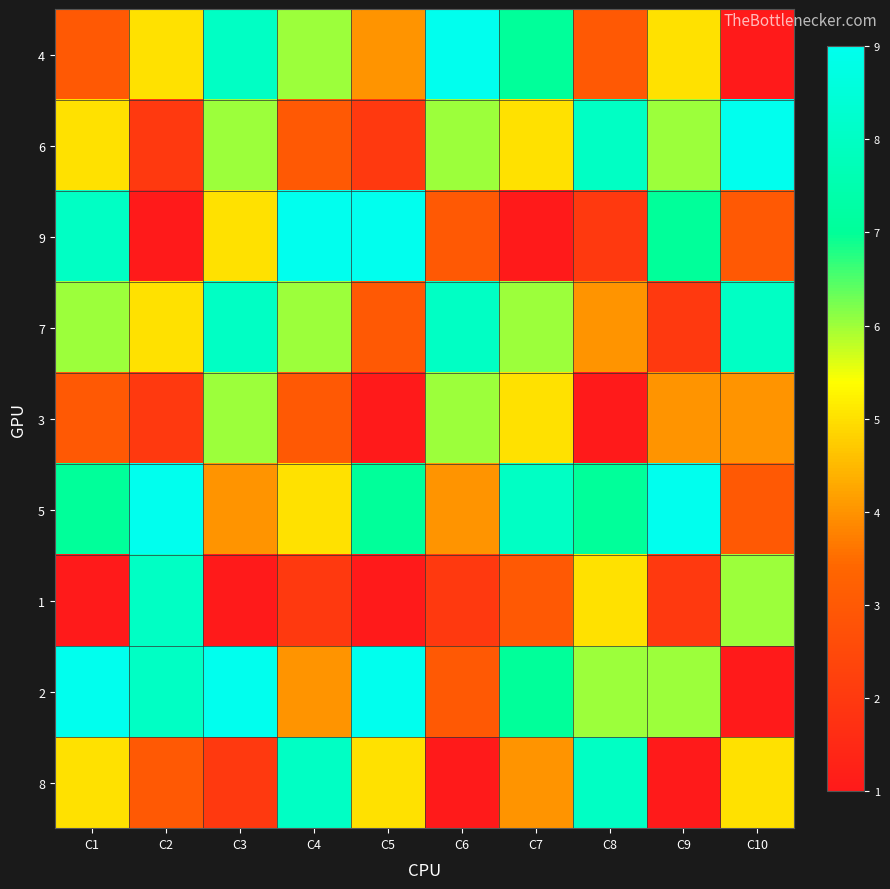

How many series are shown in this chart?

9